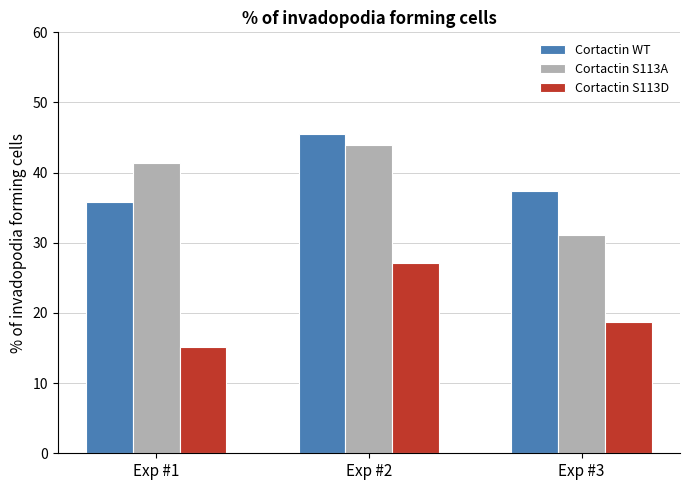

Rank the series by their maximum value, from lowest to highest.

Cortactin S113D, Cortactin S113A, Cortactin WT